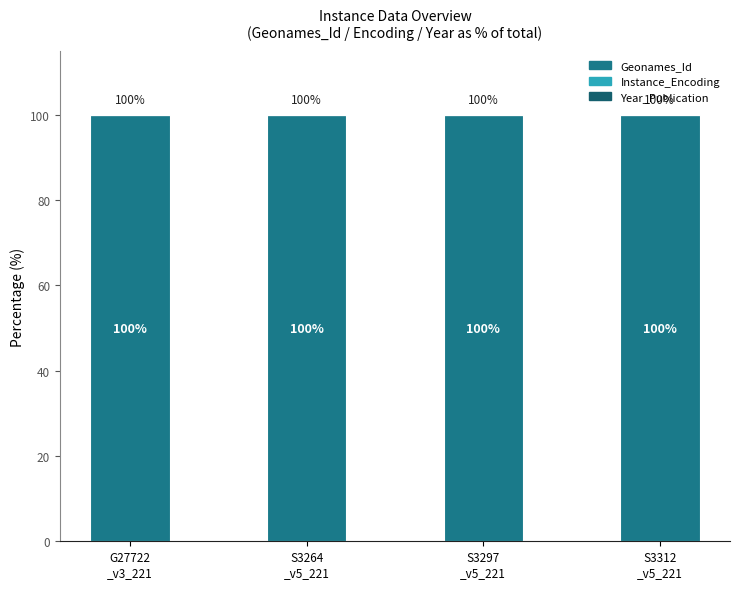

Between G27722
_v3_221 and S3297
_v5_221, which series saw the biggest shift?

Geonames_Id